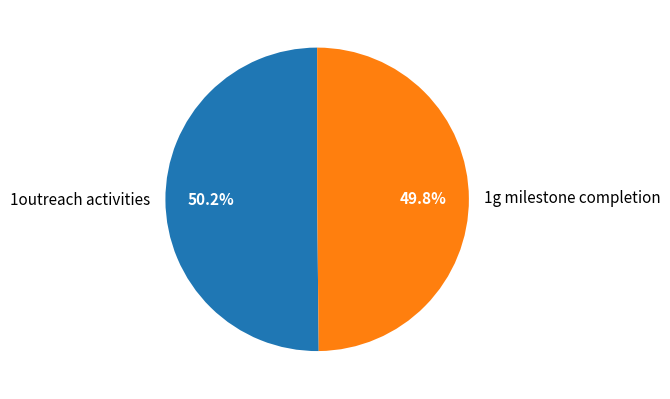

Is it true that 1g milestone completion is 57% of the pie?

False